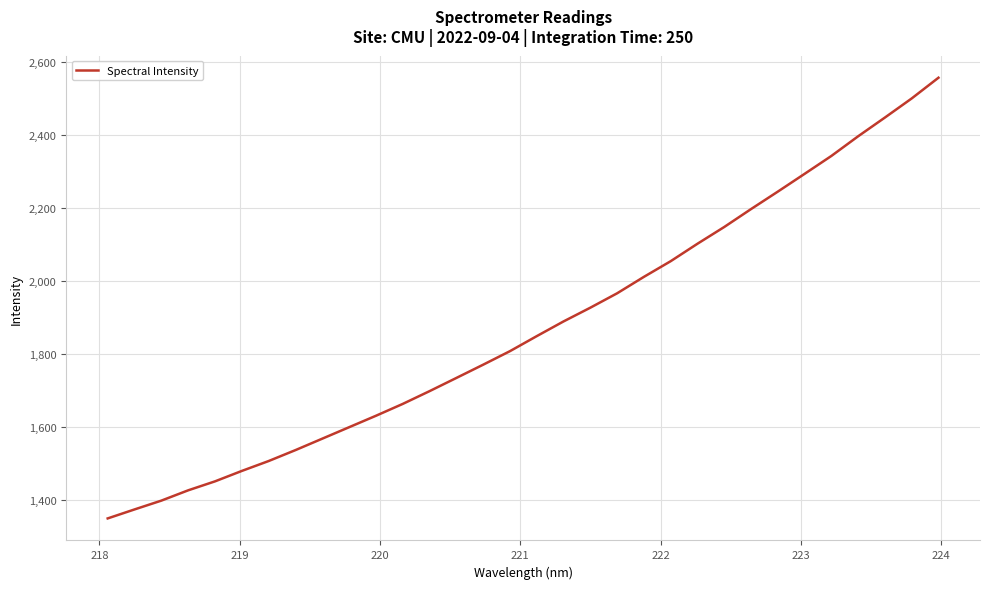

What is the maximum value shown in the chart?

2556.7